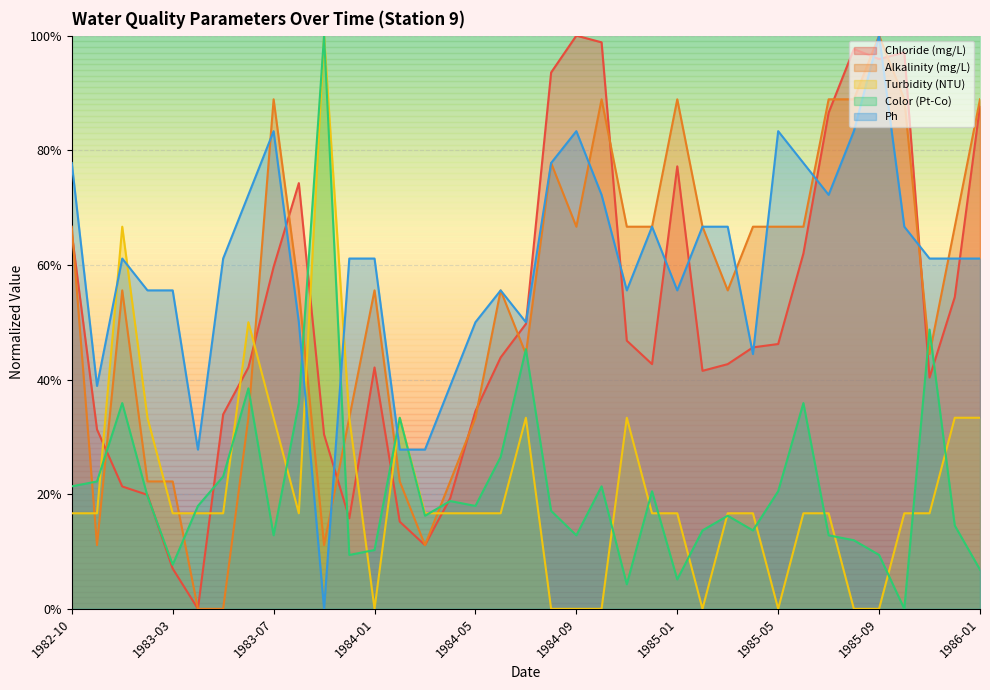

Reading right to left, extract all data points from this chart.

Chloride (mg/L): 1986-01=0.9	1985-12=0.5	1985-11=0.4	1985-10=1.0	1985-09=1.0	1985-08=1.0	1985-07=0.9	1985-06=0.6	1985-05=0.5	1985-04=0.5	1985-03=0.4	1985-02=0.4	1985-01=0.8	1984-12=0.4	1984-11=0.5	1984-10=1.0	1984-09=1.0	1984-08=0.9	1984-07=0.5	1984-06=0.4	1984-05=0.3	1984-04=0.2	1984-03=0.1	1984-02=0.2	1984-01=0.4	1983-12=0.2	1983-11=0.3	1983-10=0.7	1983-07=0.6	1983-06=0.4	1983-05=0.3	1983-04=0.0	1983-03=0.1	1983-01=0.2	1982-12=0.2	1982-11=0.3	1982-10=0.7
Alkalinity (mg/L): 1986-01=0.9	1985-12=0.7	1985-11=0.4	1985-10=0.9	1985-09=1.0	1985-08=0.9	1985-07=0.9	1985-06=0.7	1985-05=0.7	1985-04=0.7	1985-03=0.6	1985-02=0.7	1985-01=0.9	1984-12=0.7	1984-11=0.7	1984-10=0.9	1984-09=0.7	1984-08=0.8	1984-07=0.4	1984-06=0.6	1984-05=0.3	1984-04=0.2	1984-03=0.1	1984-02=0.2	1984-01=0.6	1983-12=0.3	1983-11=0.1	1983-10=0.6	1983-07=0.9	1983-06=0.3	1983-05=0.0	1983-04=0.0	1983-03=0.2	1983-01=0.2	1982-12=0.6	1982-11=0.1	1982-10=0.7
Turbidity (NTU): 1986-01=0.3	1985-12=0.3	1985-11=0.2	1985-10=0.2	1985-09=0.0	1985-08=0.0	1985-07=0.2	1985-06=0.2	1985-05=0.0	1985-04=0.2	1985-03=0.2	1985-02=0.0	1985-01=0.2	1984-12=0.2	1984-11=0.3	1984-10=0.0	1984-09=0.0	1984-08=0.0	1984-07=0.3	1984-06=0.2	1984-05=0.2	1984-04=0.2	1984-03=0.2	1984-02=0.3	1984-01=0.0	1983-12=0.3	1983-11=1.0	1983-10=0.2	1983-07=0.3	1983-06=0.5	1983-05=0.2	1983-04=0.2	1983-03=0.2	1983-01=0.3	1982-12=0.7	1982-11=0.2	1982-10=0.2
Color (Pt-Co): 1986-01=0.1	1985-12=0.1	1985-11=0.5	1985-10=0.0	1985-09=0.1	1985-08=0.1	1985-07=0.1	1985-06=0.4	1985-05=0.2	1985-04=0.1	1985-03=0.2	1985-02=0.1	1985-01=0.1	1984-12=0.2	1984-11=0.0	1984-10=0.2	1984-09=0.1	1984-08=0.2	1984-07=0.5	1984-06=0.3	1984-05=0.2	1984-04=0.2	1984-03=0.2	1984-02=0.3	1984-01=0.1	1983-12=0.1	1983-11=1.0	1983-10=0.4	1983-07=0.1	1983-06=0.4	1983-05=0.2	1983-04=0.2	1983-03=0.1	1983-01=0.2	1982-12=0.4	1982-11=0.2	1982-10=0.2
Ph: 1986-01=0.6	1985-12=0.6	1985-11=0.6	1985-10=0.7	1985-09=1.0	1985-08=0.8	1985-07=0.7	1985-06=0.8	1985-05=0.8	1985-04=0.4	1985-03=0.7	1985-02=0.7	1985-01=0.6	1984-12=0.7	1984-11=0.6	1984-10=0.7	1984-09=0.8	1984-08=0.8	1984-07=0.5	1984-06=0.6	1984-05=0.5	1984-04=0.4	1984-03=0.3	1984-02=0.3	1984-01=0.6	1983-12=0.6	1983-11=0.0	1983-10=0.5	1983-07=0.8	1983-06=0.7	1983-05=0.6	1983-04=0.3	1983-03=0.6	1983-01=0.6	1982-12=0.6	1982-11=0.4	1982-10=0.8